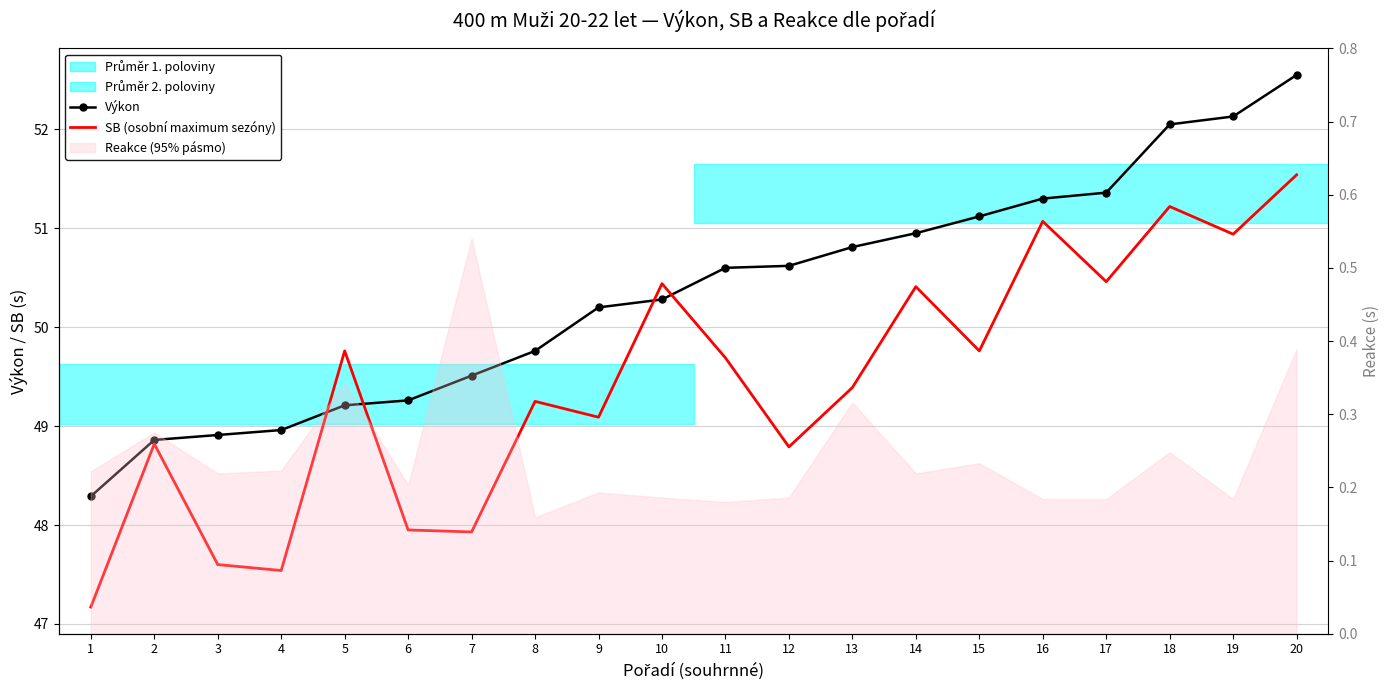

Where do SB (osobní maximum sezóny) and Výkon first cross each other?

4 and 5